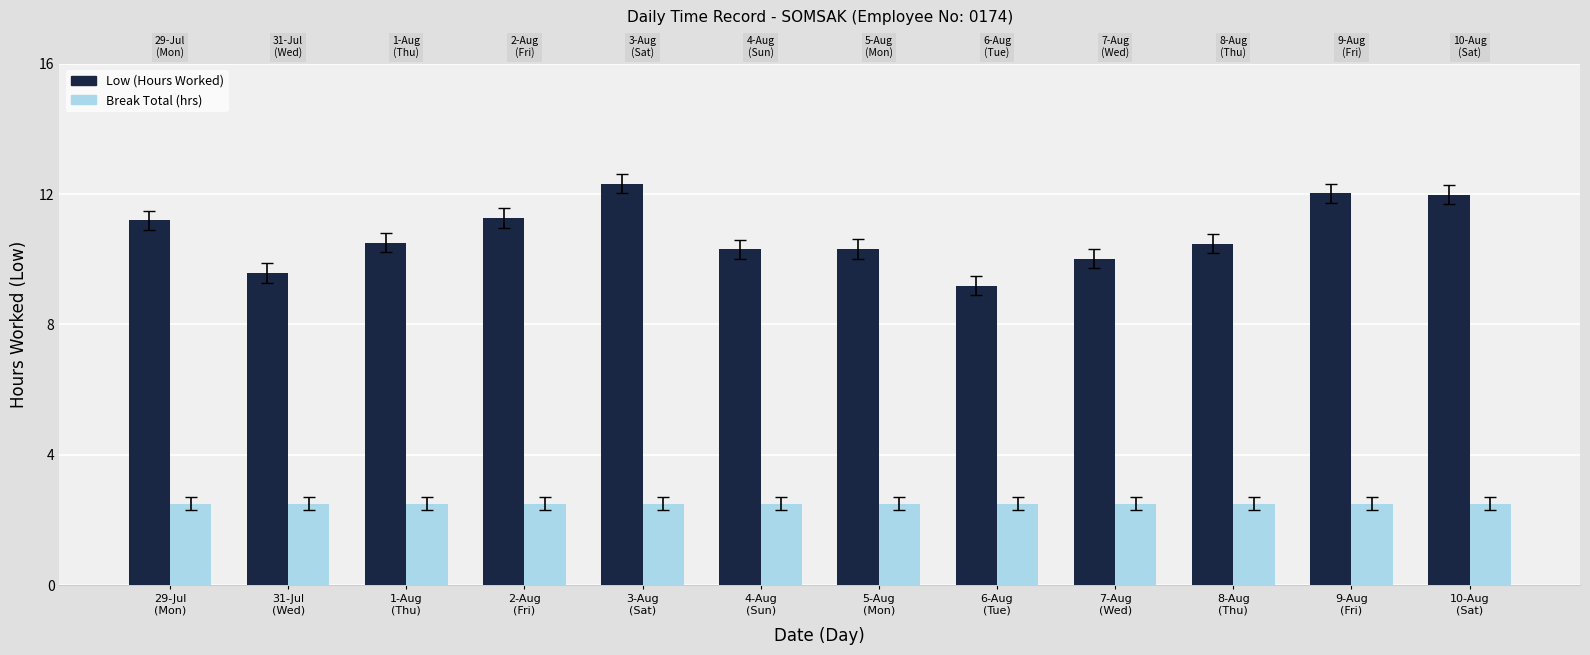

At 1-Aug
(Thu), list the series in order from largest to smallest.

Low (Hours Worked), Break Total (hrs)